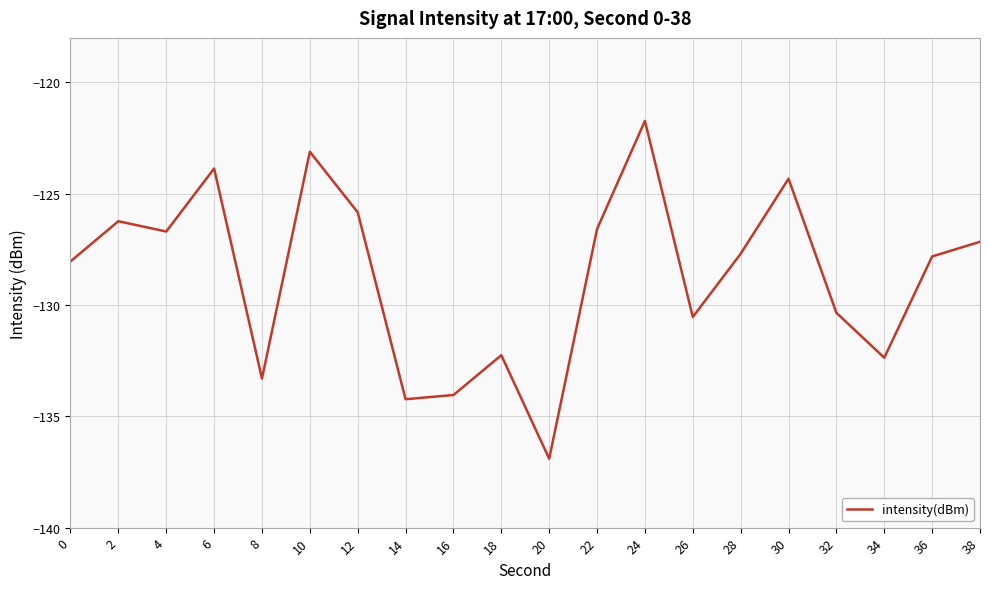

What is the sum of all values?

-2573.1